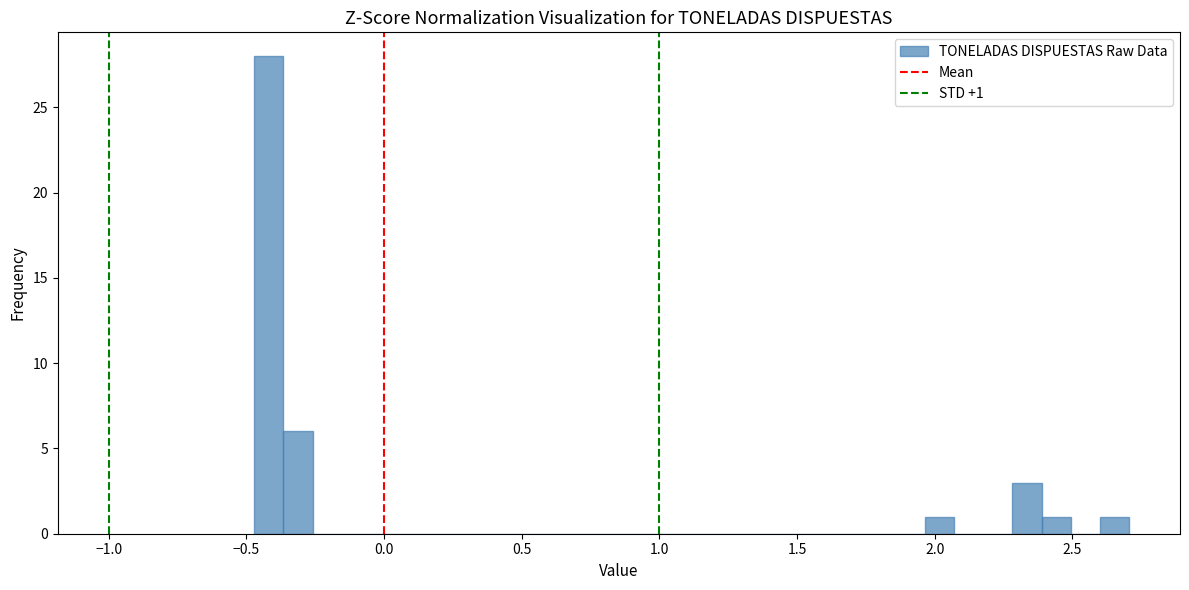

Around what value on the x-axis is the tallest bar? Give the approximate position of its centre, as read against the axis.

-0.40